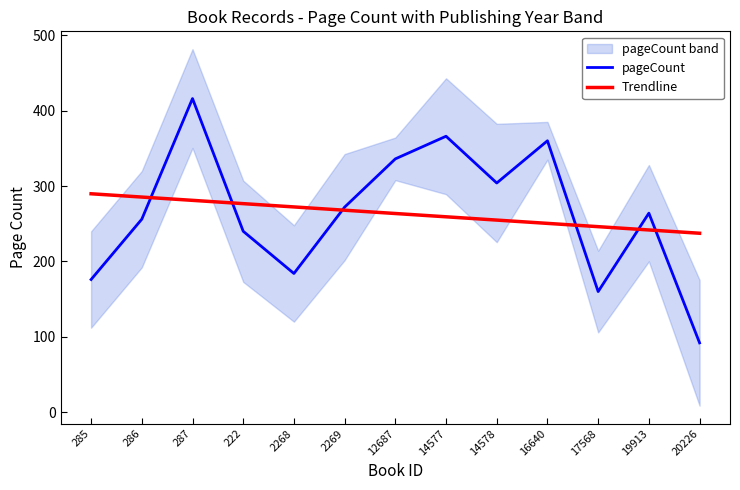

What is the difference between the maximum and minimum values in the pageCount series?

324.0